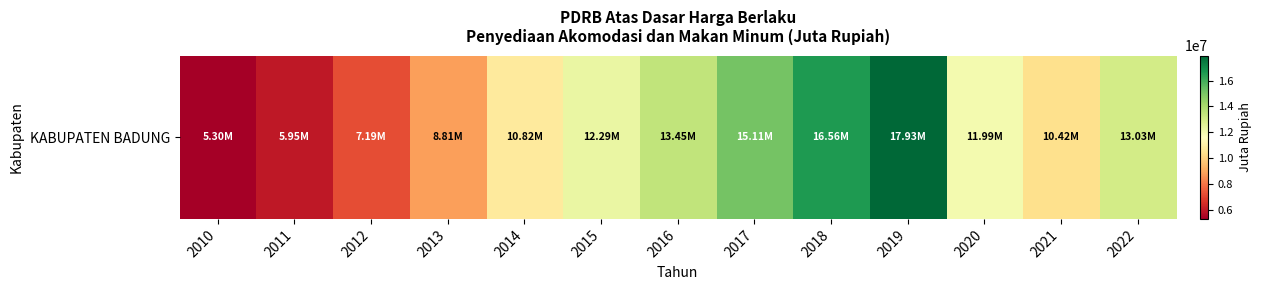

The value at 2017 is 8838978.7. True or false?

False